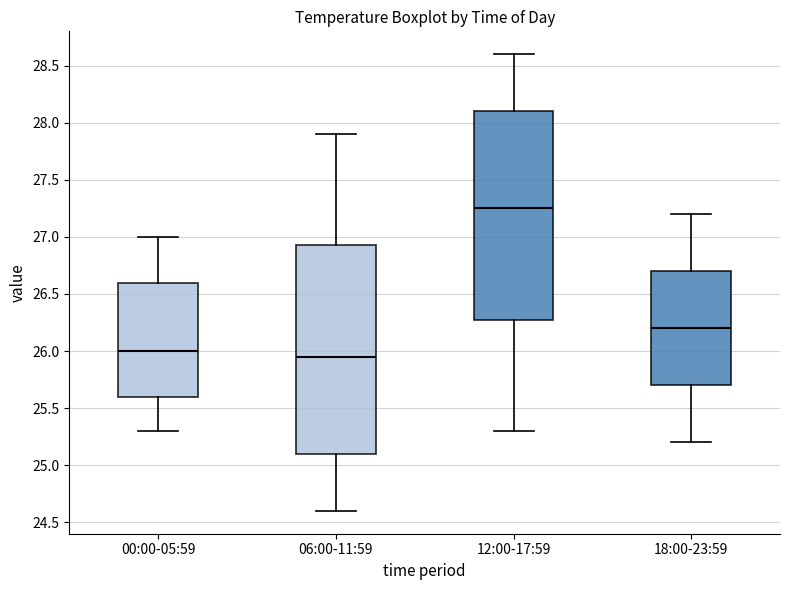

Reading left to right, read every box against the y-axis: the position of its median line, the range the box covers, and the ends of its whiskers. The values are not printed on the chart, so give them approximately, as read against the axis.

00:00-05:59: median 26.00, box 25.60 to 26.60, whiskers 25.30 to 27.00
06:00-11:59: median 25.95, box 25.10 to 26.95, whiskers 24.60 to 27.90
12:00-17:59: median 27.25, box 26.30 to 28.10, whiskers 25.30 to 28.60
18:00-23:59: median 26.20, box 25.70 to 26.70, whiskers 25.20 to 27.20